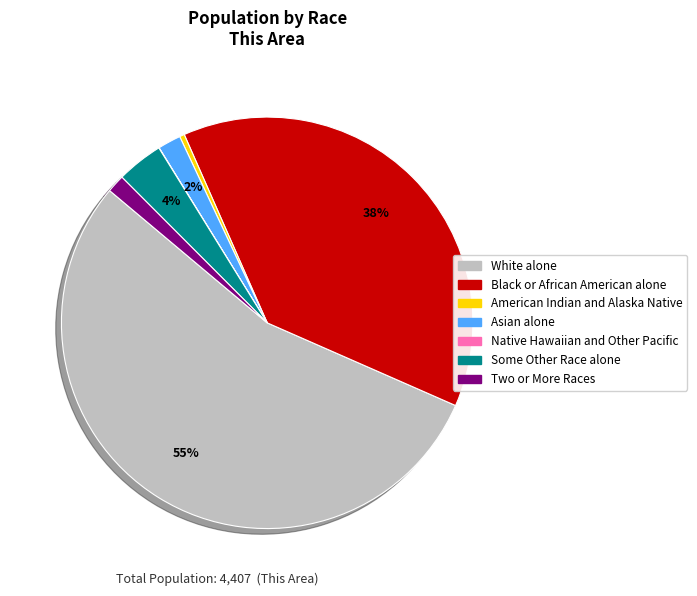

True or false: Black or African American alone accounts for 38% of the total.

True